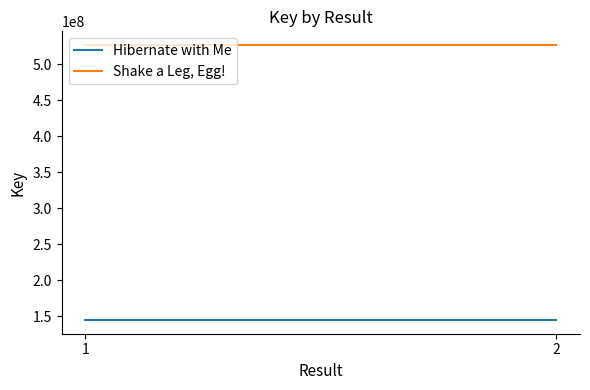

Between 1 and 2, which is larger?

1